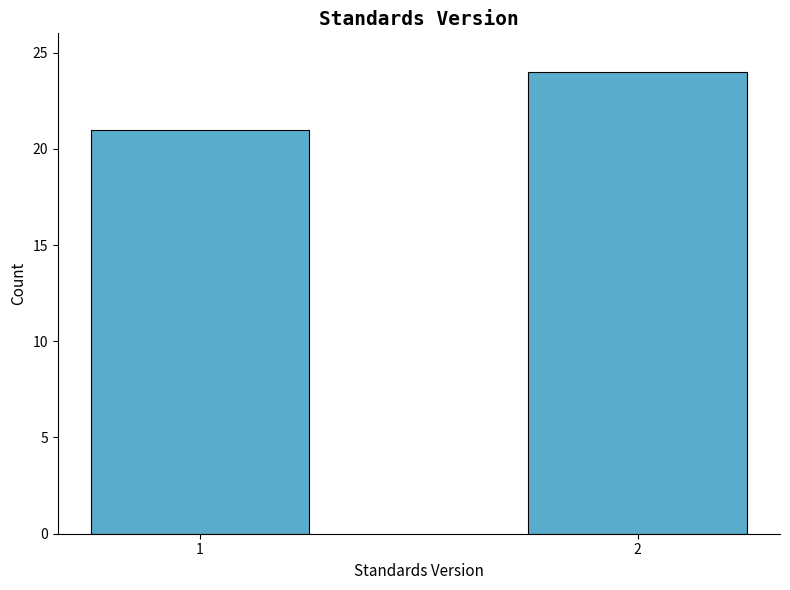

Reading left to right, transcribe all the data shown in this chart.

1=21	2=24